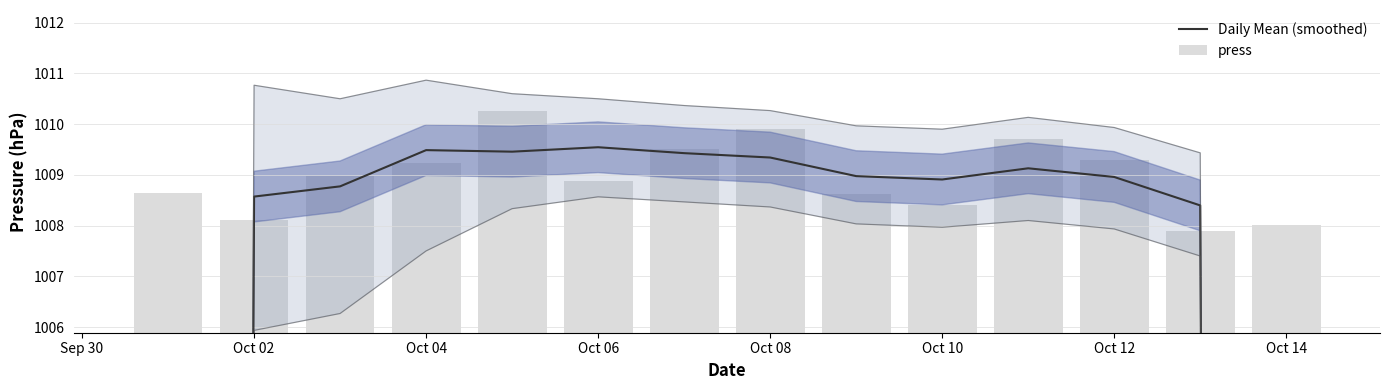

At how many categories does at least one series exceed 832?

14